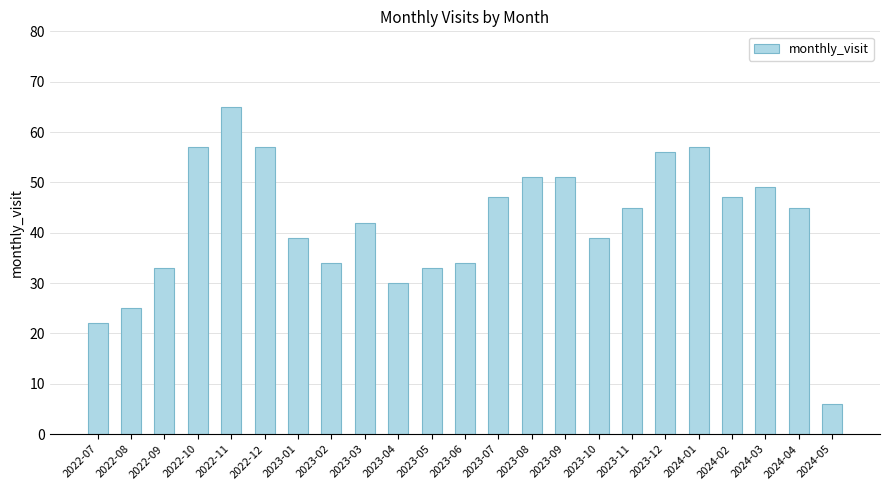

What is the difference between the second highest and minimum values?

51